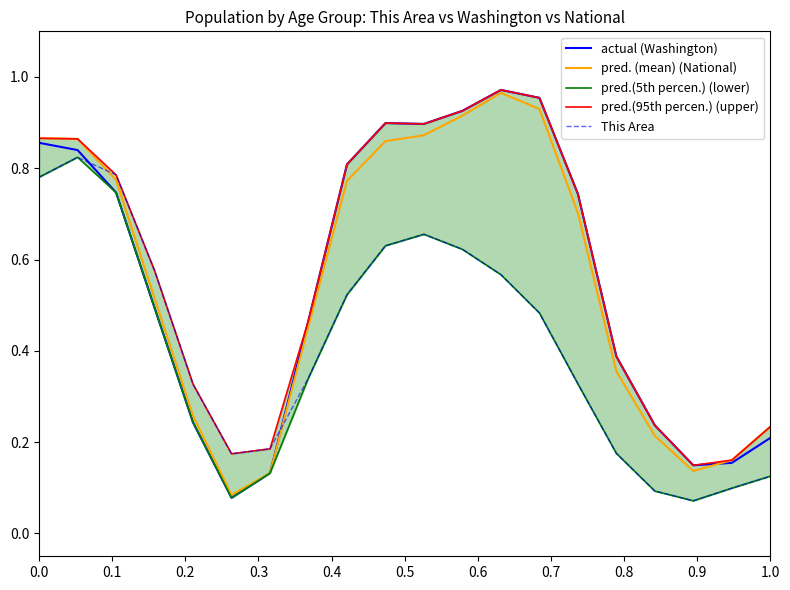

True or false: actual (Washington) has a value of 0.2 at 1.0.

True